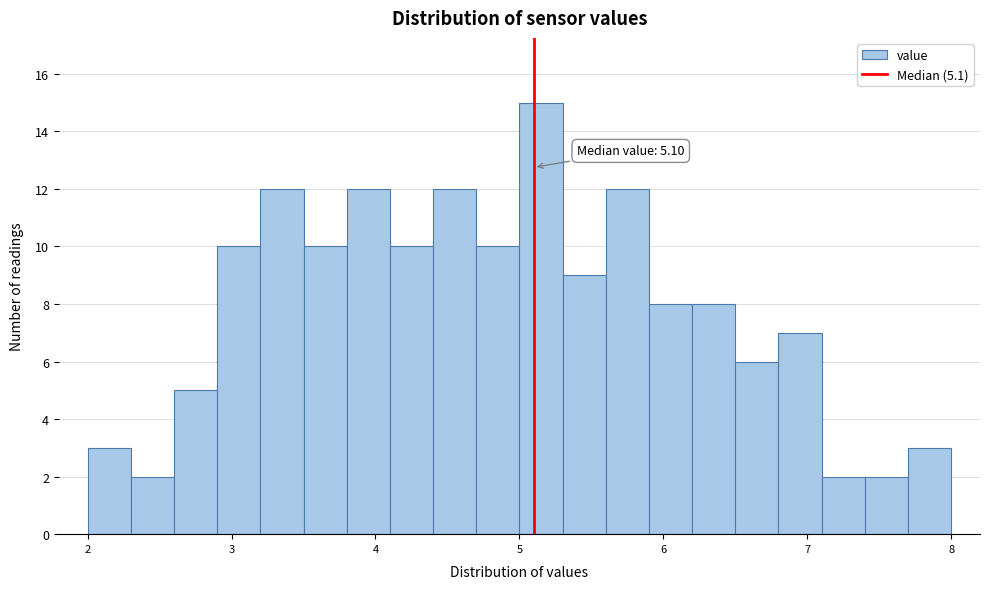

Around what value on the x-axis is the tallest bar? Give the approximate position of its centre, as read against the axis.

5.2